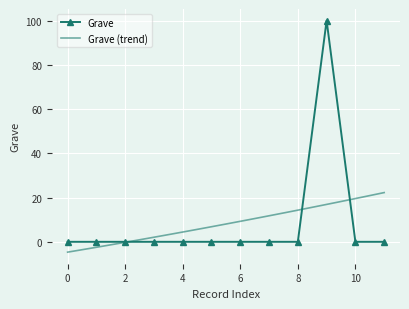

True or false: Grave has a value of 31 at 0.

False